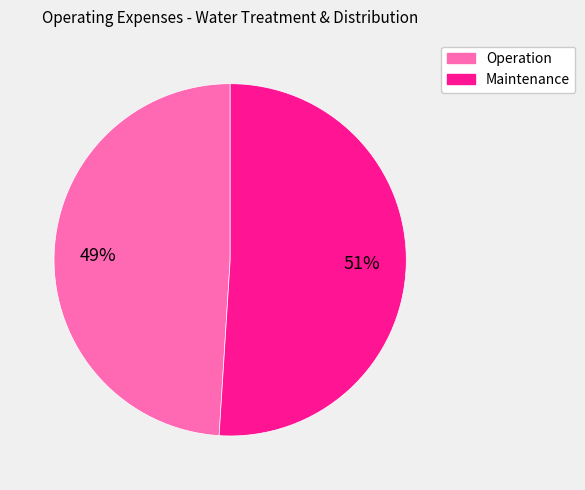

Which slice is the smallest?

Operation